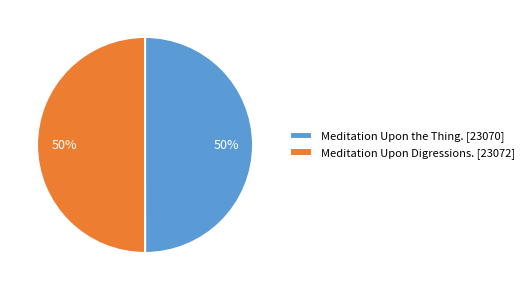

To the nearest percent, what is the average slice percentage?

50%